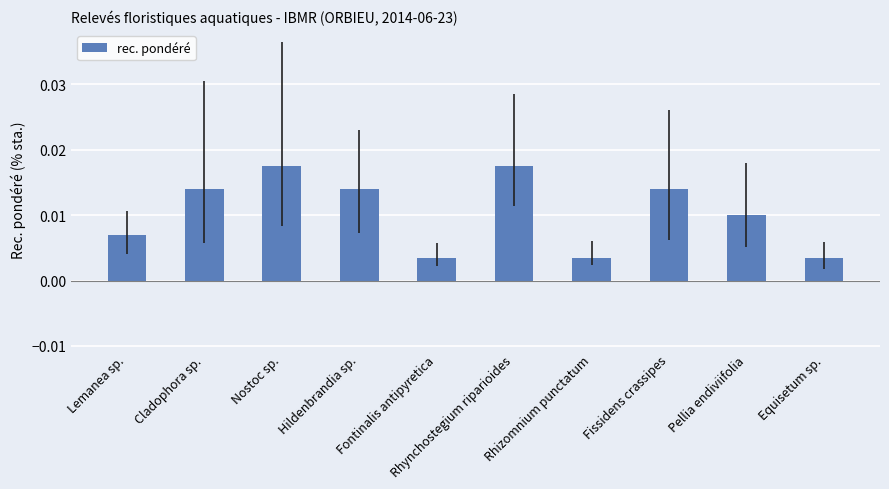

What is the label of the 4th bar from the right?

Rhizomnium punctatum